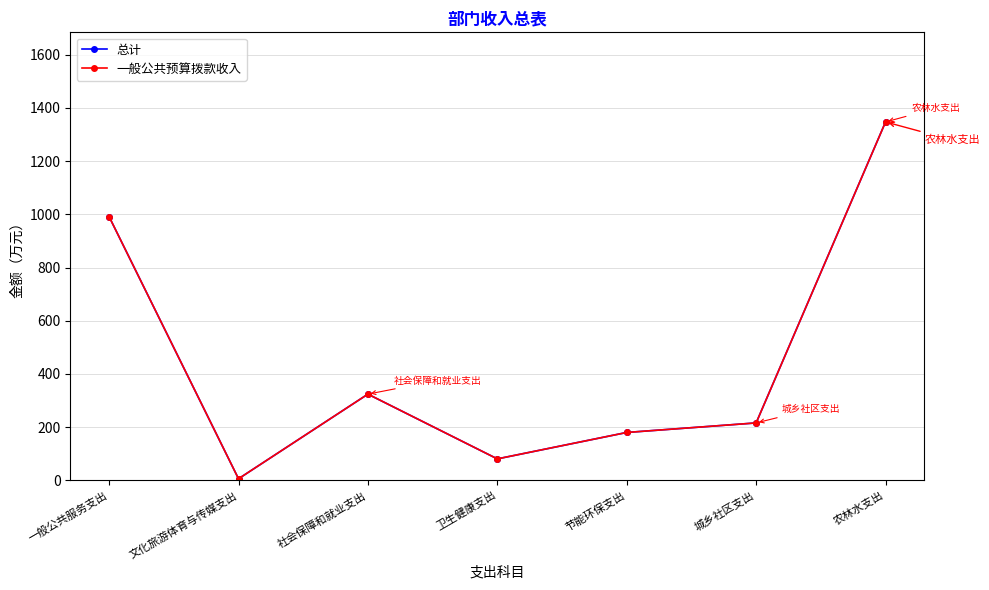

What is the difference between the maximum and second lowest values in the 总计 series?

1266.7